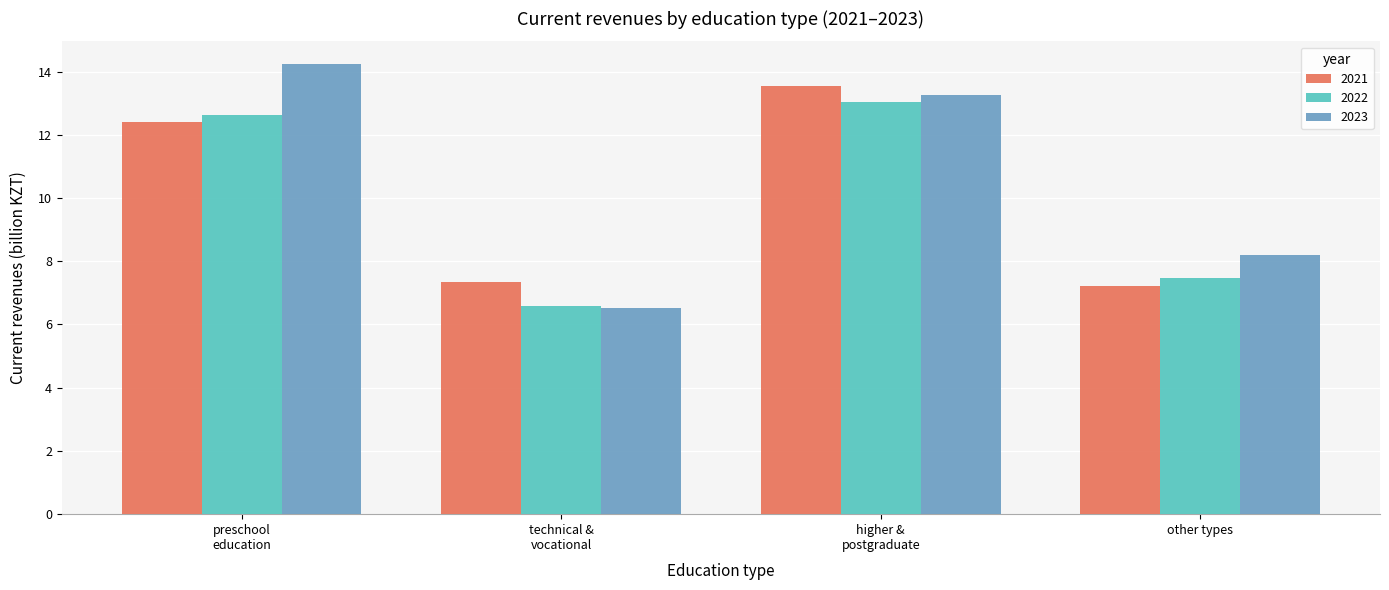

How many groups of bars are there?

4